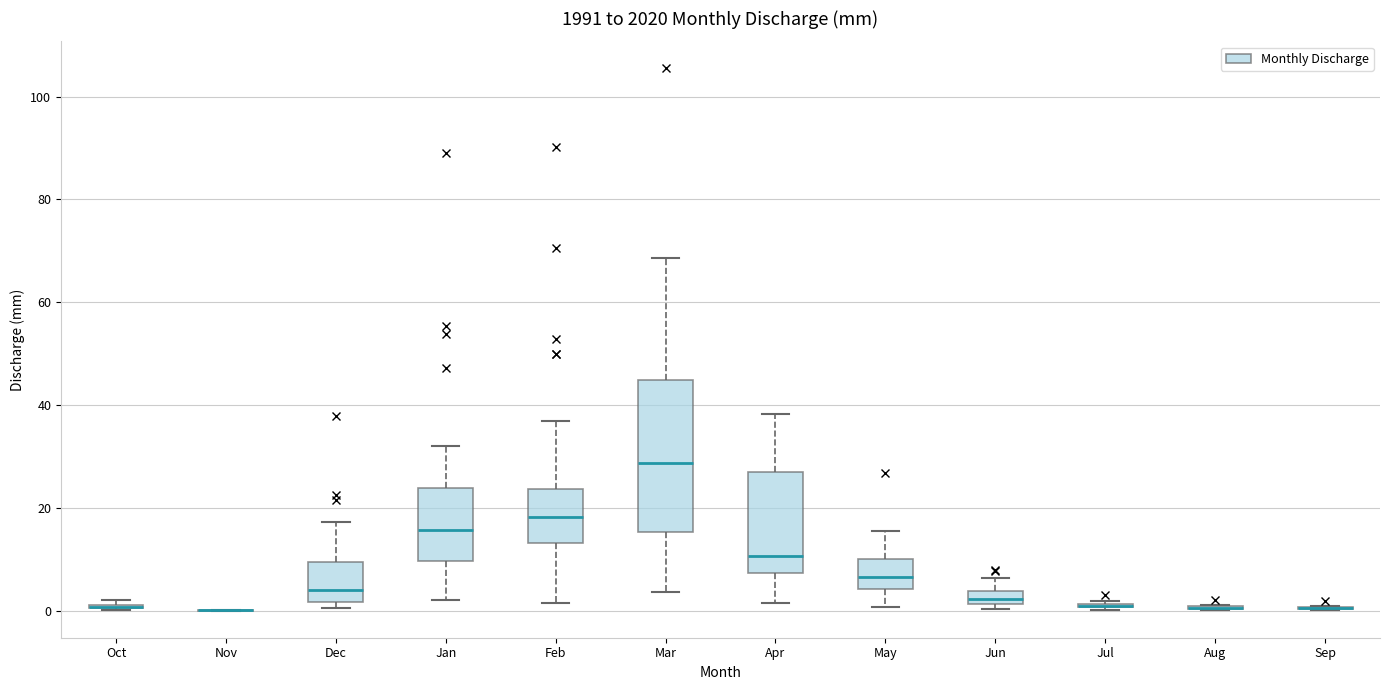

Where does the lower whisker of the box for Jan end on the y-axis? The values are not printed on the chart, so give them approximately, as read against the axis.

2